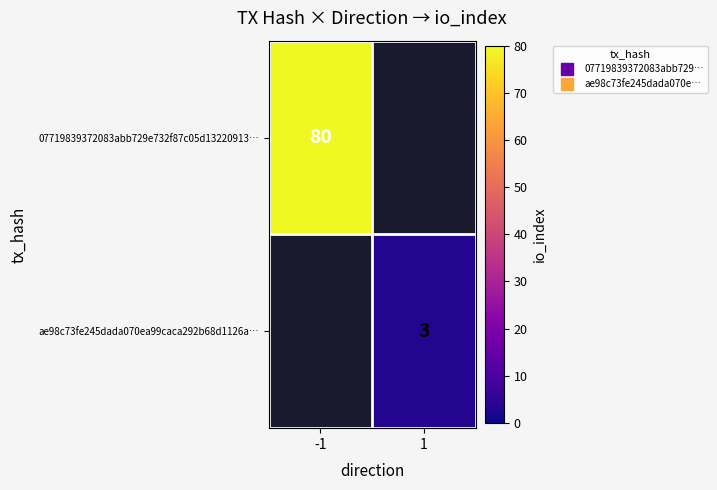

Which label corresponds to the smallest value in the chart?

1